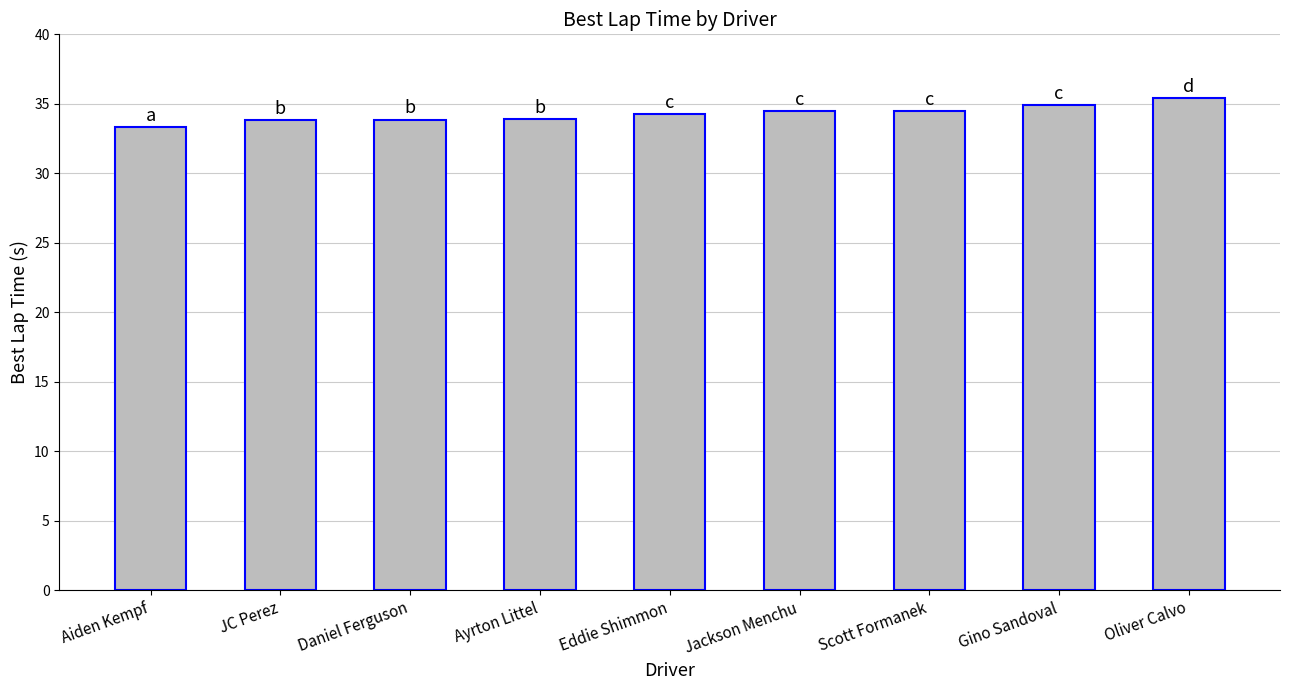

What is the minimum value shown in the chart?

33.3